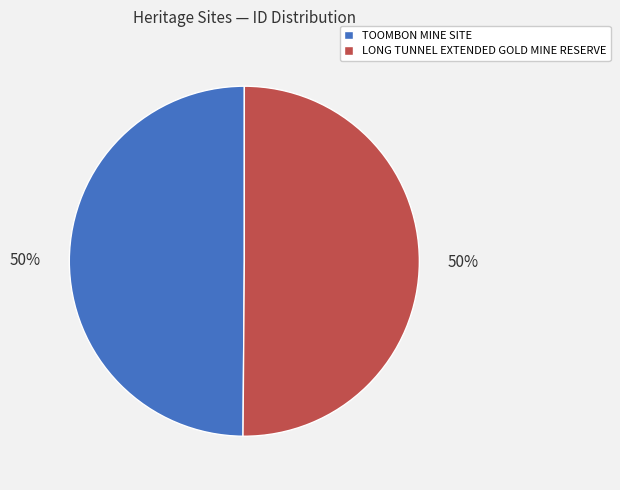

Approximately how many times larger is the value at TOOMBON MINE SITE compared to LONG TUNNEL EXTENDED GOLD MINE RESERVE?

1.0